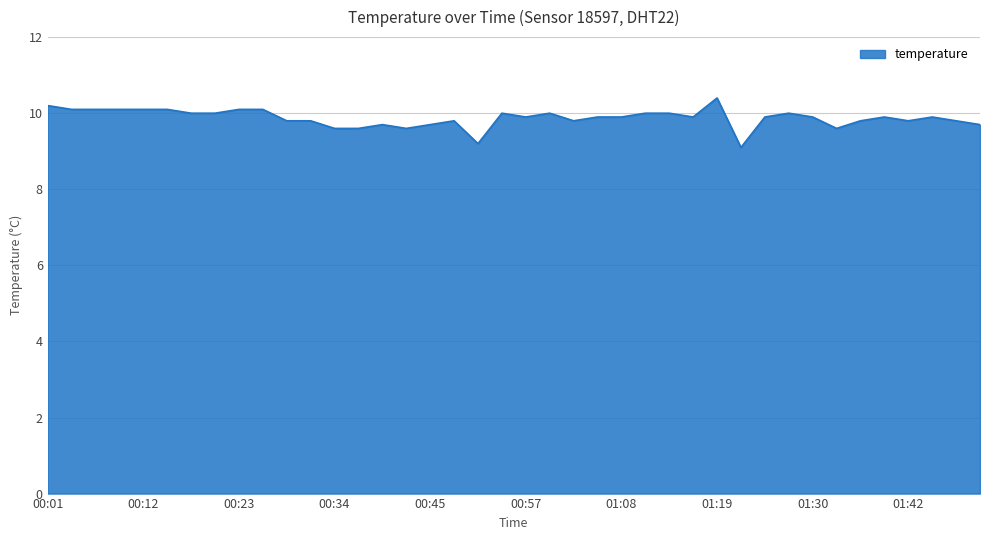

How many lines are shown in the chart?

1